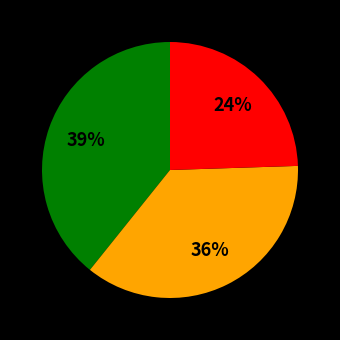

Does any single category account for the majority?

No